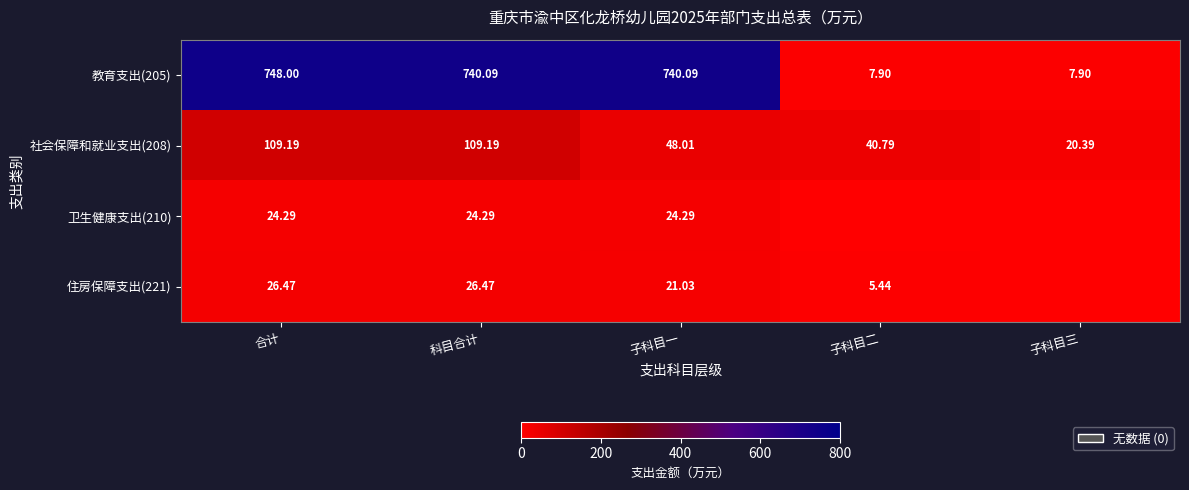

Where does the 教育支出(205) series first go above 740?

合计